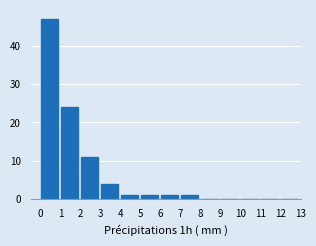

Reading left to right, list every bar in this chart as the range it spans on the x-axis followed by its height. The values are not printed on the chart, so give them approximately, as read against the axis.

0 to 1: 47
1 to 2: 24
2 to 3: 11
3 to 4: 4
4 to 5: 1
5 to 6: 1
6 to 7: 1
7 to 8: 1
8 to 9: 0
9 to 10: 0
10 to 11: 0
11 to 12: 0
12 to 13: 0